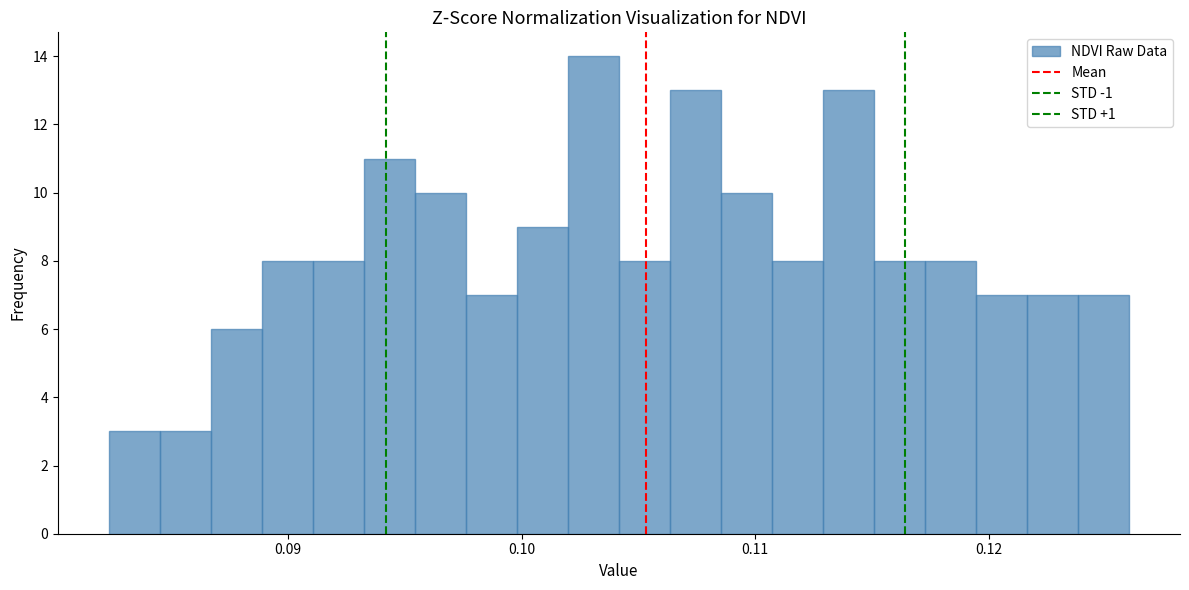

Around what value on the x-axis is the tallest bar? Give the approximate position of its centre, as read against the axis.

0.103